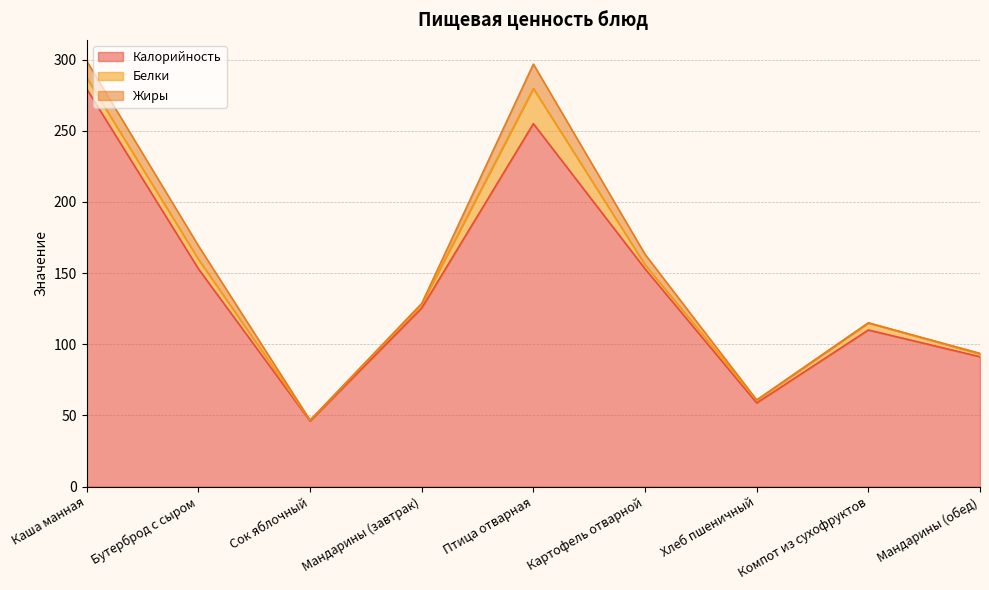

At which category does the chart reach its minimum across all series?

Компот из сухофруктов